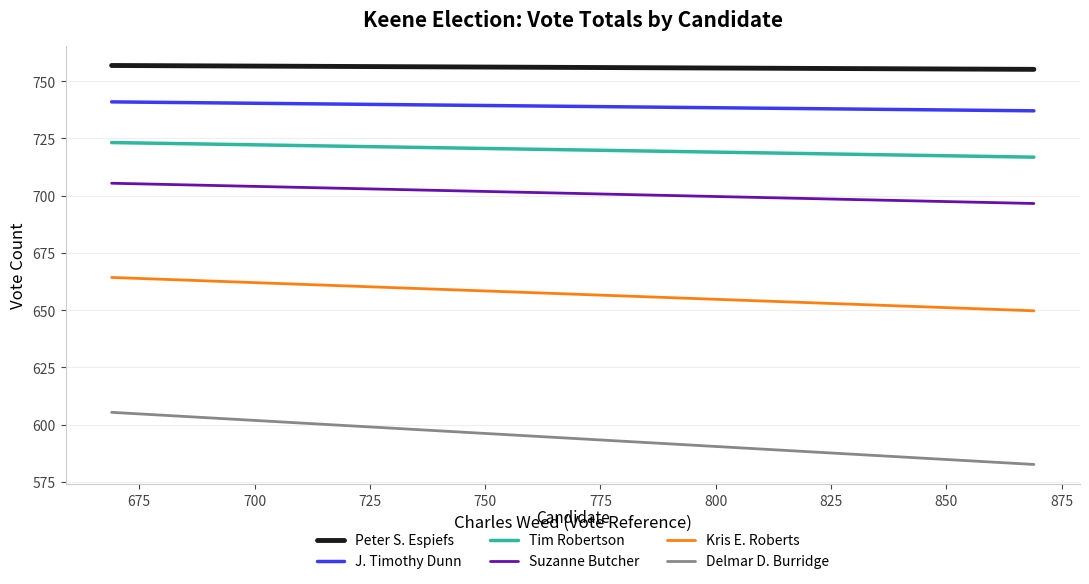

What is the difference between the maximum and minimum values in the Suzanne Butcher series?

8.8